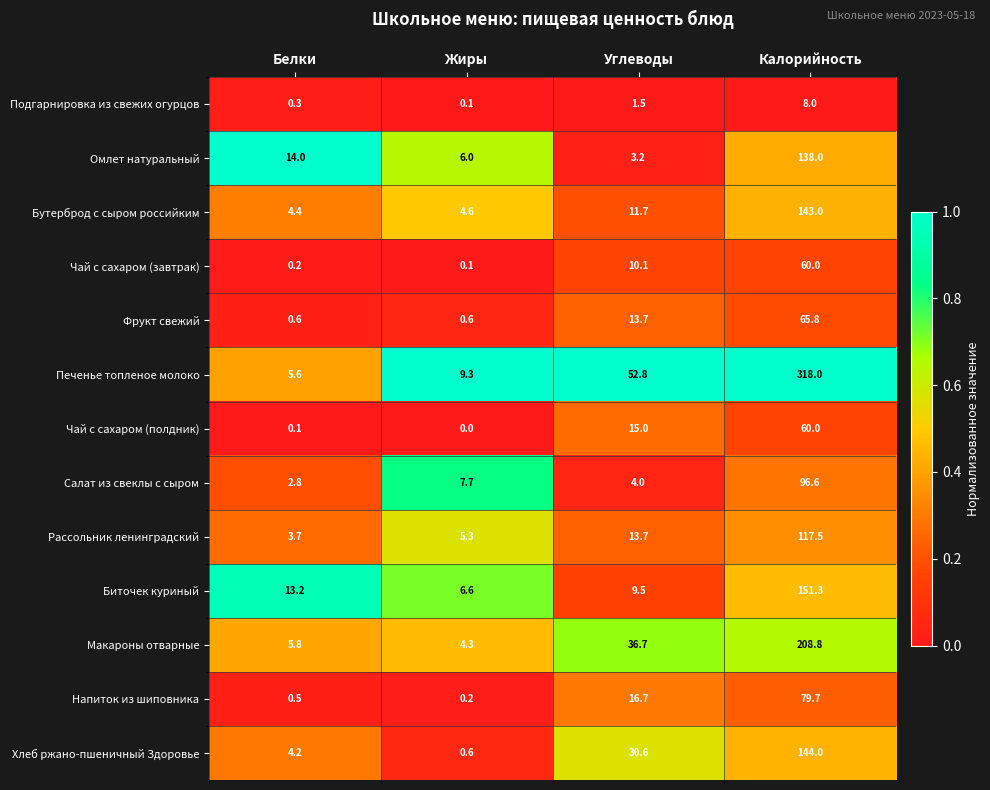

What is the difference between the maximum and minimum values in the Фрукт свежий series?

65.2